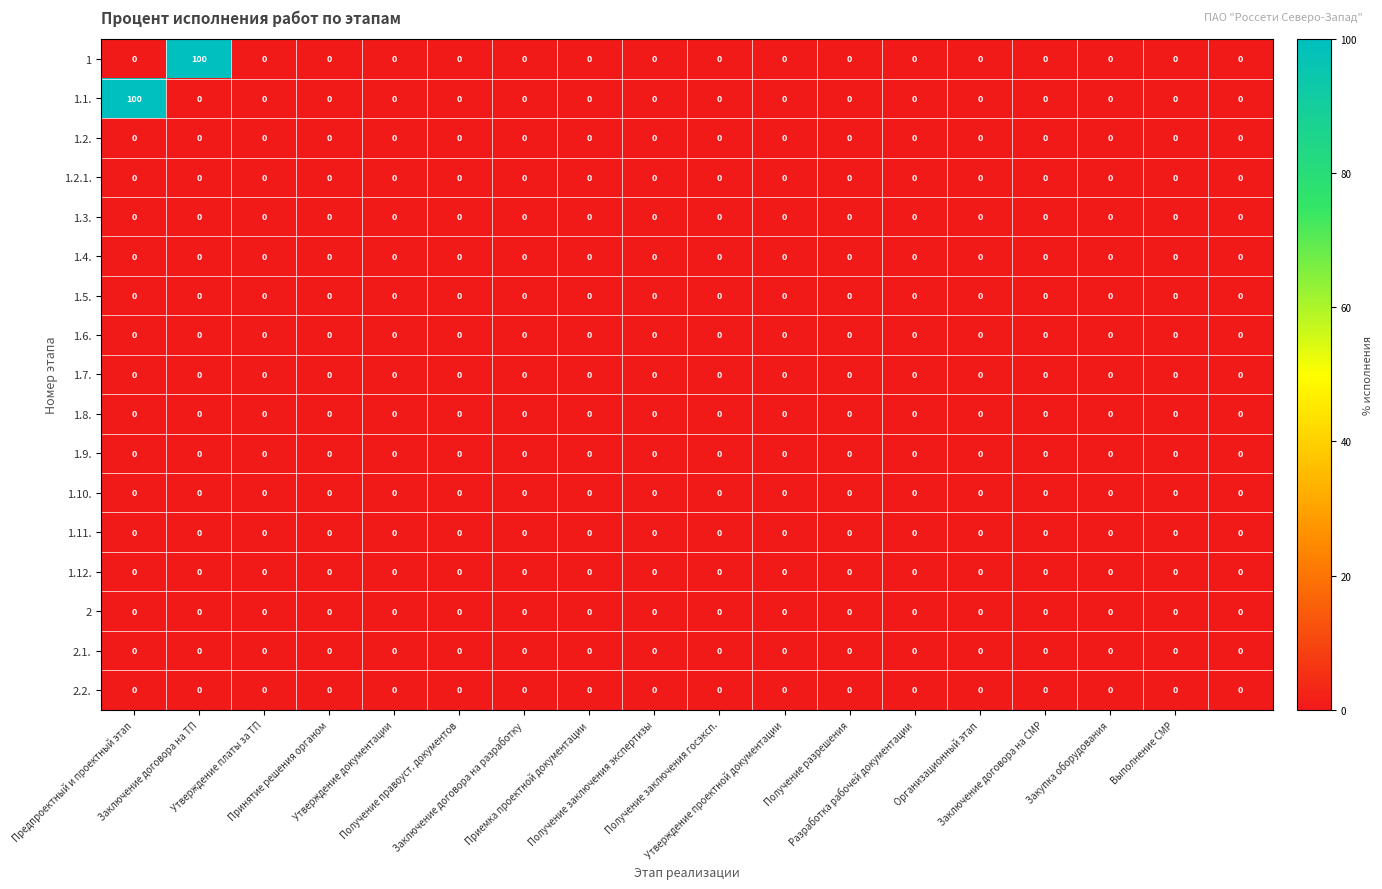

What is the difference between the maximum and minimum values in the 1.1. series?

100